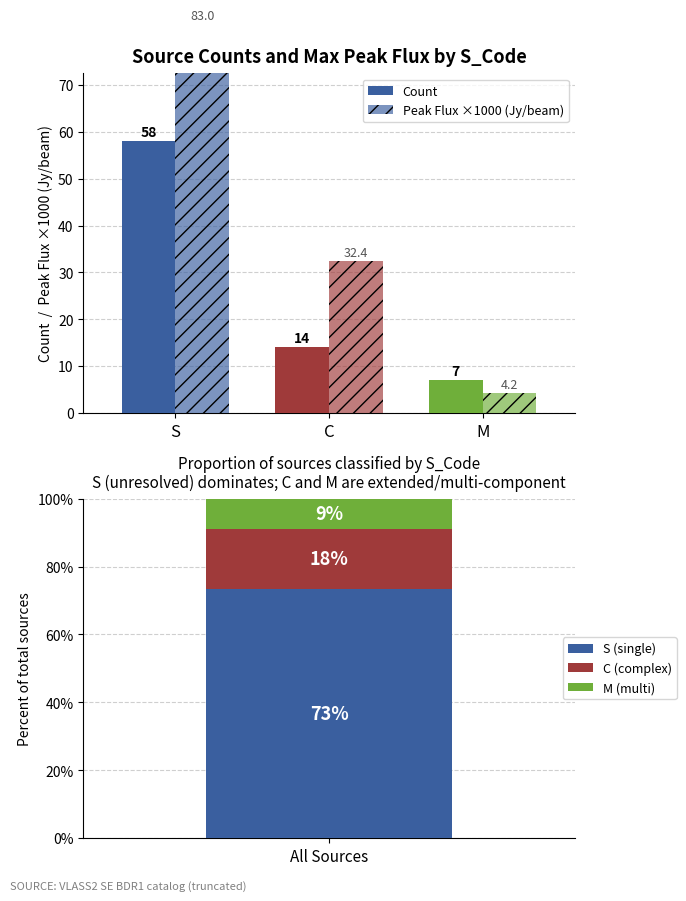

Which series has the widest spread of values?

Peak Flux ×1000 (Jy/beam)